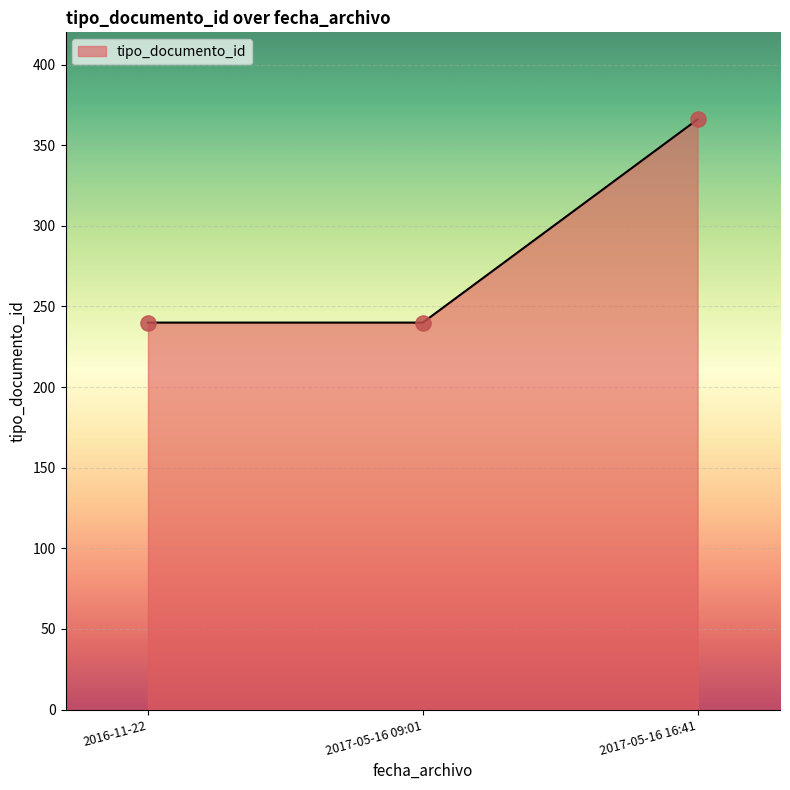

What is the ratio of the value at 2016-11-22 to the value at 2017-05-16 09:01?

1.0